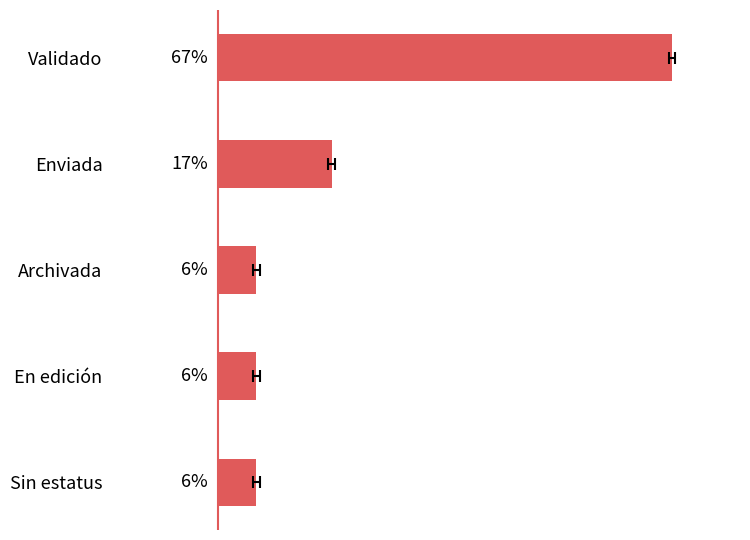

Read the value at Validado.

66.7